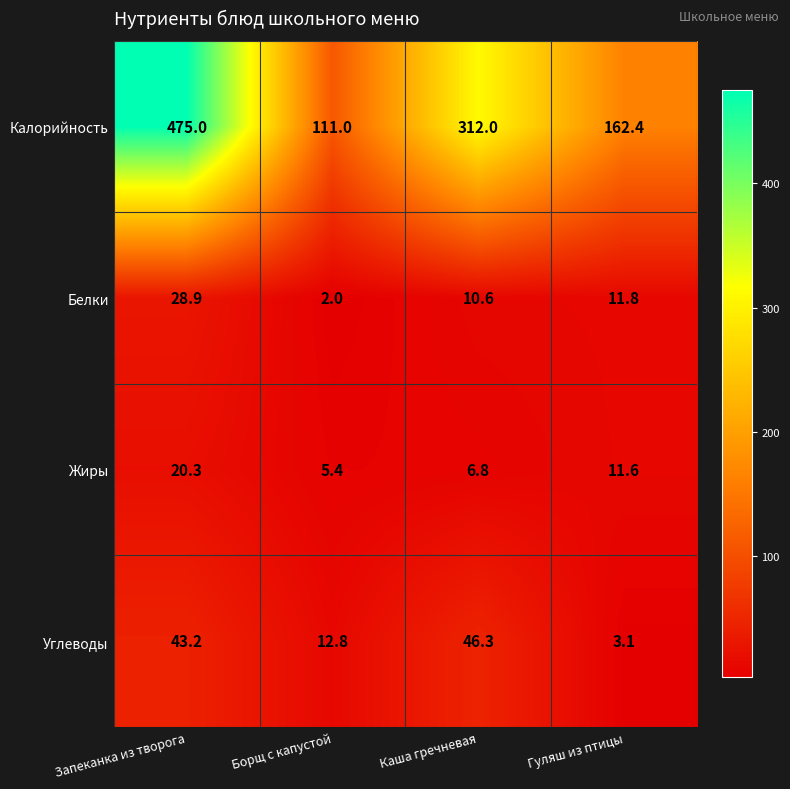

What is the average value of the Калорийность series?

265.1